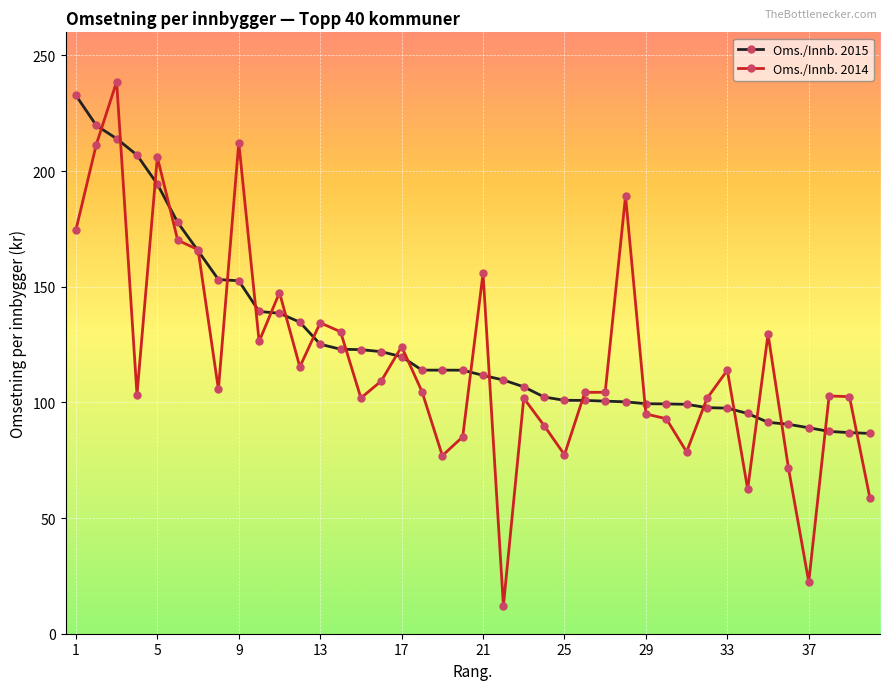

What is the highest value of the Oms./Innb. 2015 series?

232.8